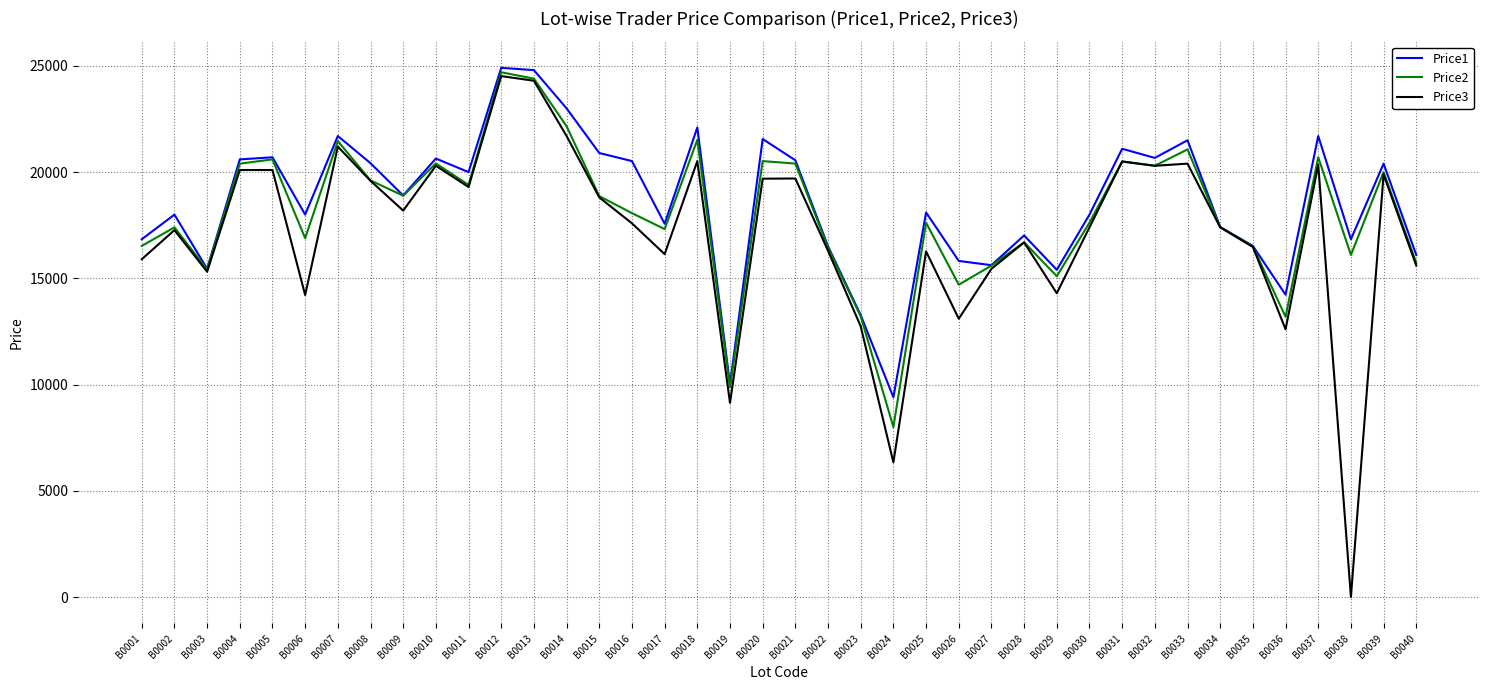

Where is the first local maximum for Price2?

B0002